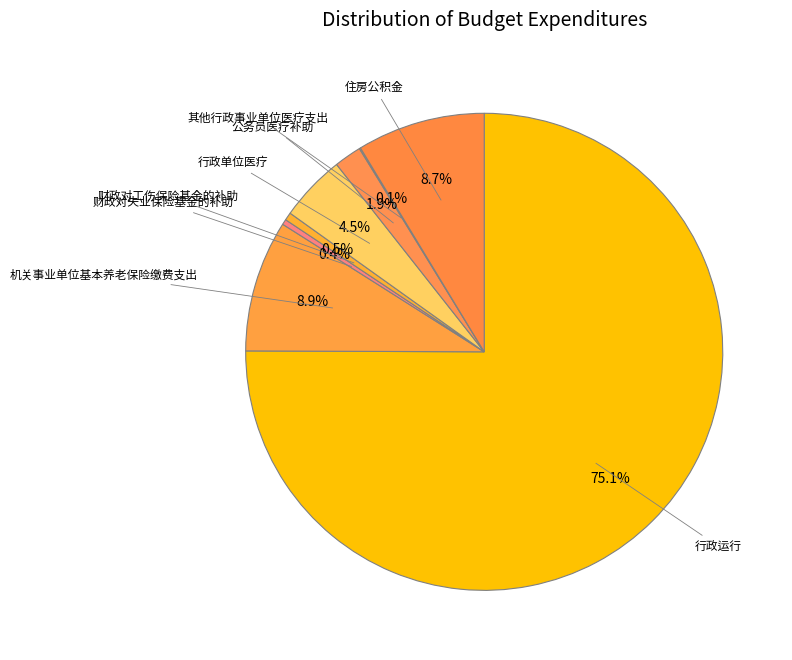

The 公务员医疗补助 slice represents 2% of the pie. True or false?

True